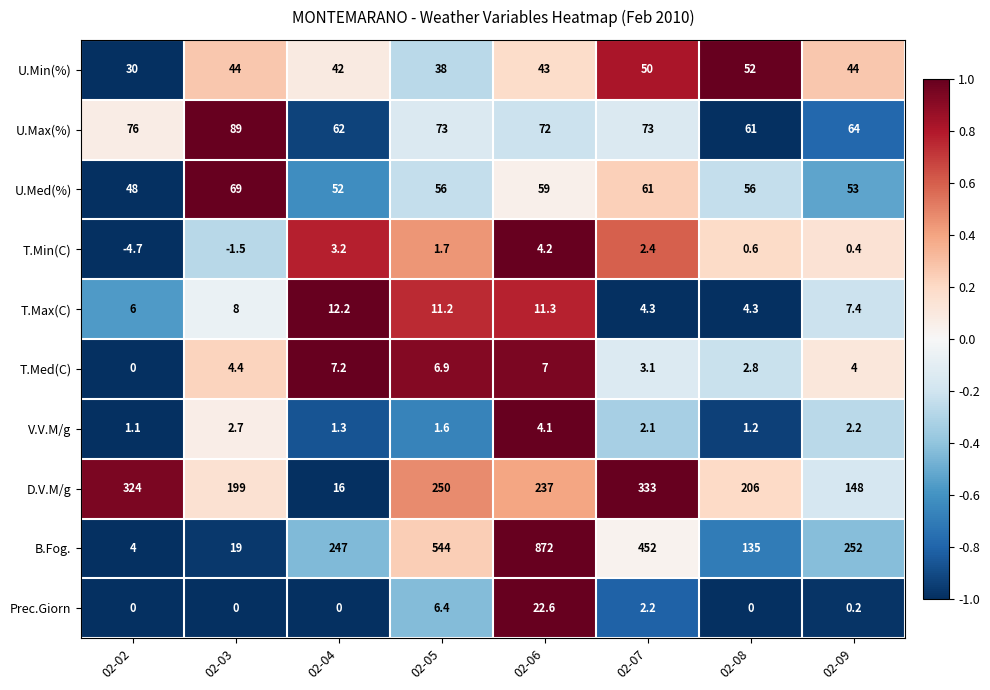

Which series has the largest total across all categories?

B.Fog.